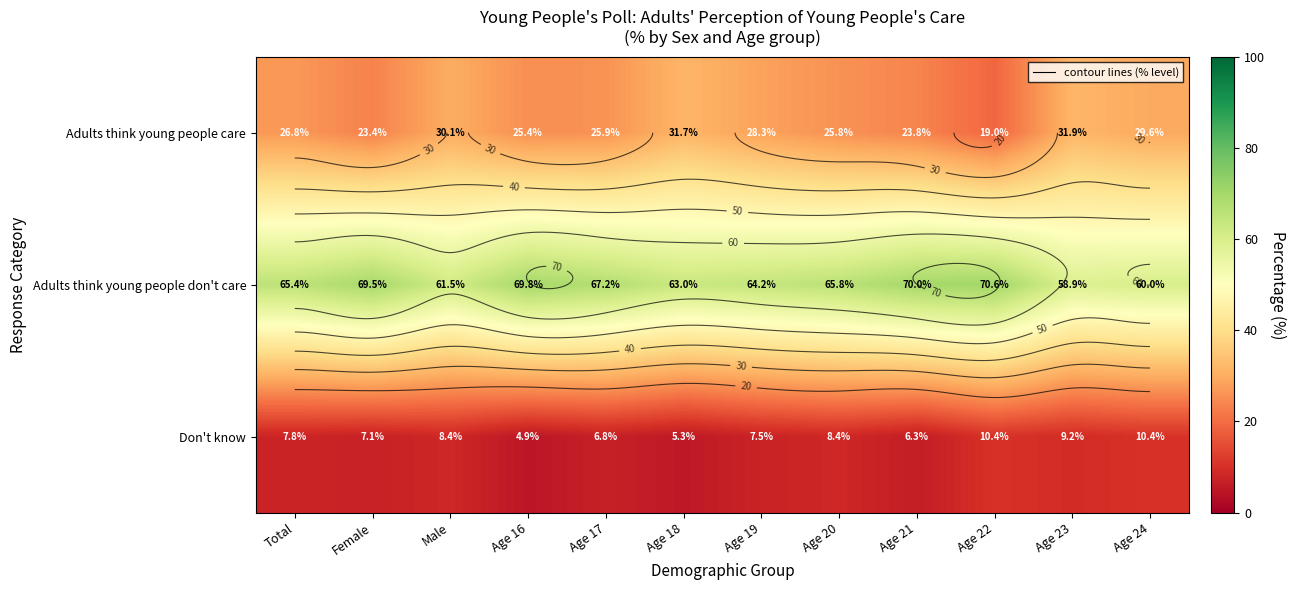

Which category has the highest value in the Don't know series?

Age 22